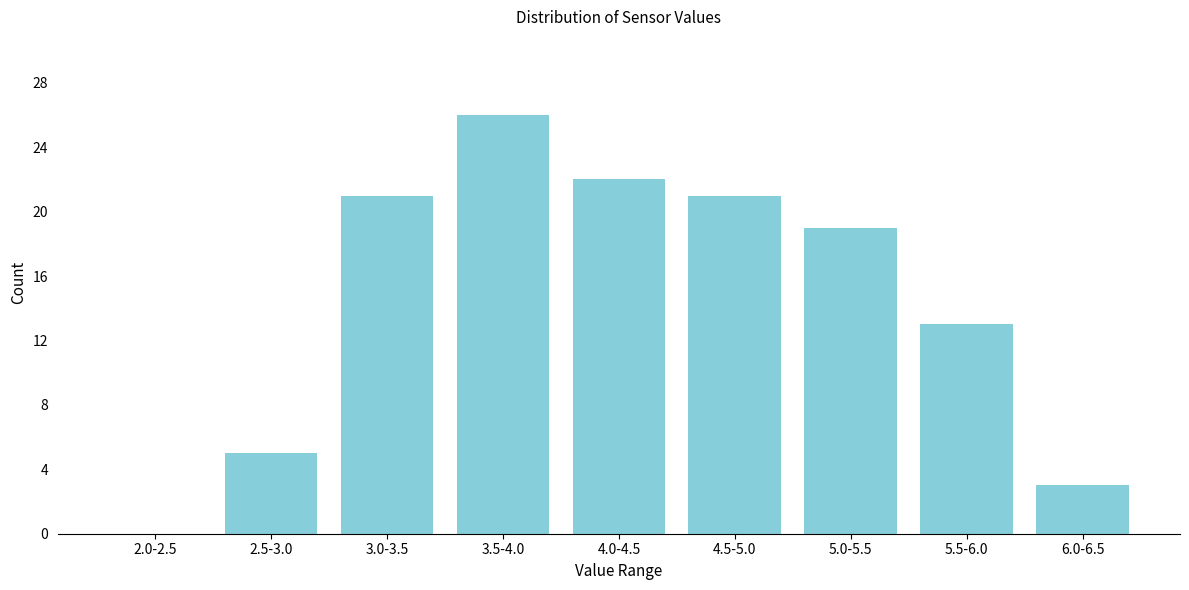

Reading left to right, what are all the values shown in this chart?

2.0-2.5=0	2.5-3.0=5	3.0-3.5=21	3.5-4.0=26	4.0-4.5=22	4.5-5.0=21	5.0-5.5=19	5.5-6.0=13	6.0-6.5=3